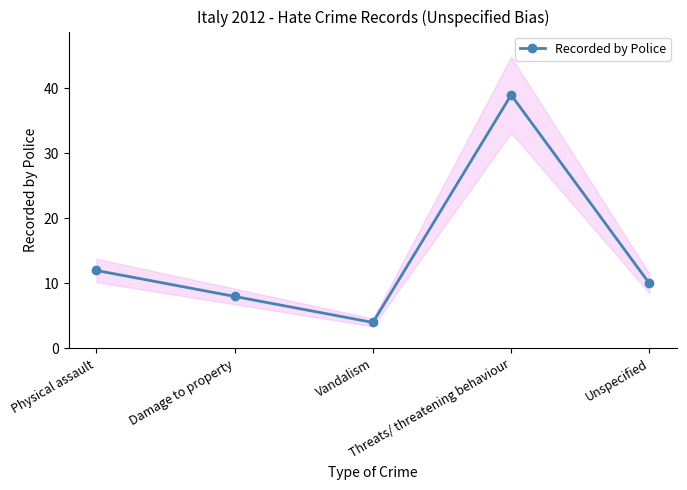

Rank the categories by value from highest to lowest.

Threats/ threatening behaviour, Physical assault, Unspecified, Damage to property, Vandalism